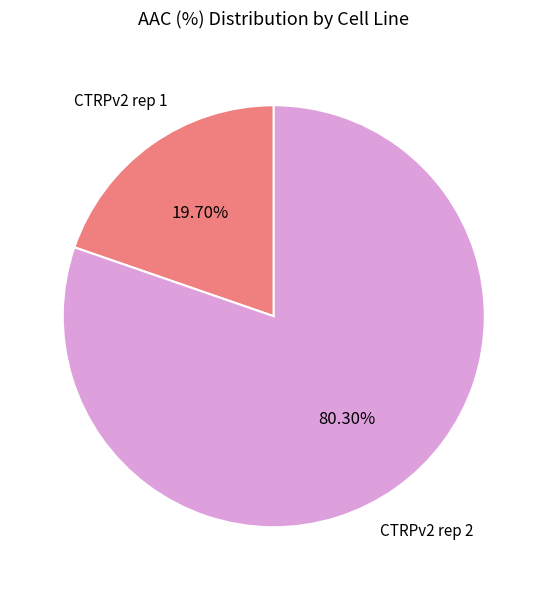

Is there any slice that represents more than half of the pie?

Yes